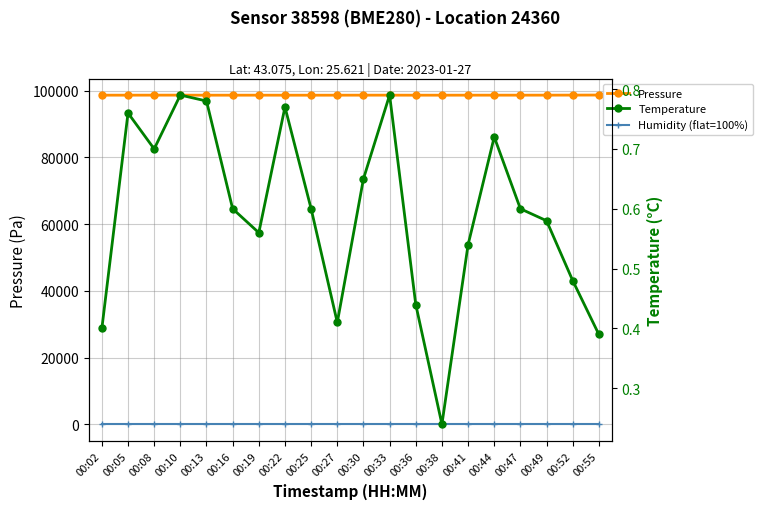

Count the Temperature values in the range 0 to 1.

20